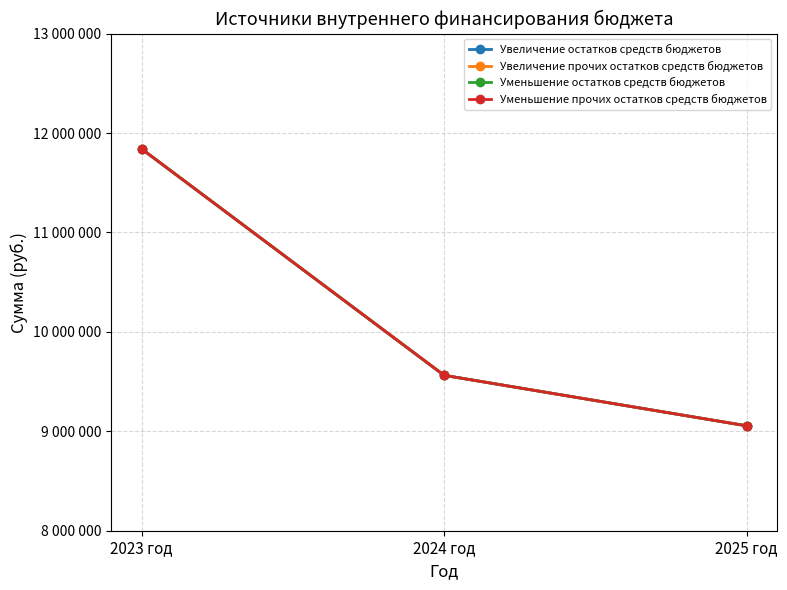

Reading left to right, what are all the values shown in this chart?

Увеличение остатков средств бюджетов: 2023 год=11840918	2024 год=9563023	2025 год=9055023
Увеличение прочих остатков средств бюджетов: 2023 год=11840918	2024 год=9563023	2025 год=9055023
Уменьшение остатков средств бюджетов: 2023 год=11840918	2024 год=9563023	2025 год=9055023
Уменьшение прочих остатков средств бюджетов: 2023 год=11840918	2024 год=9563023	2025 год=9055023